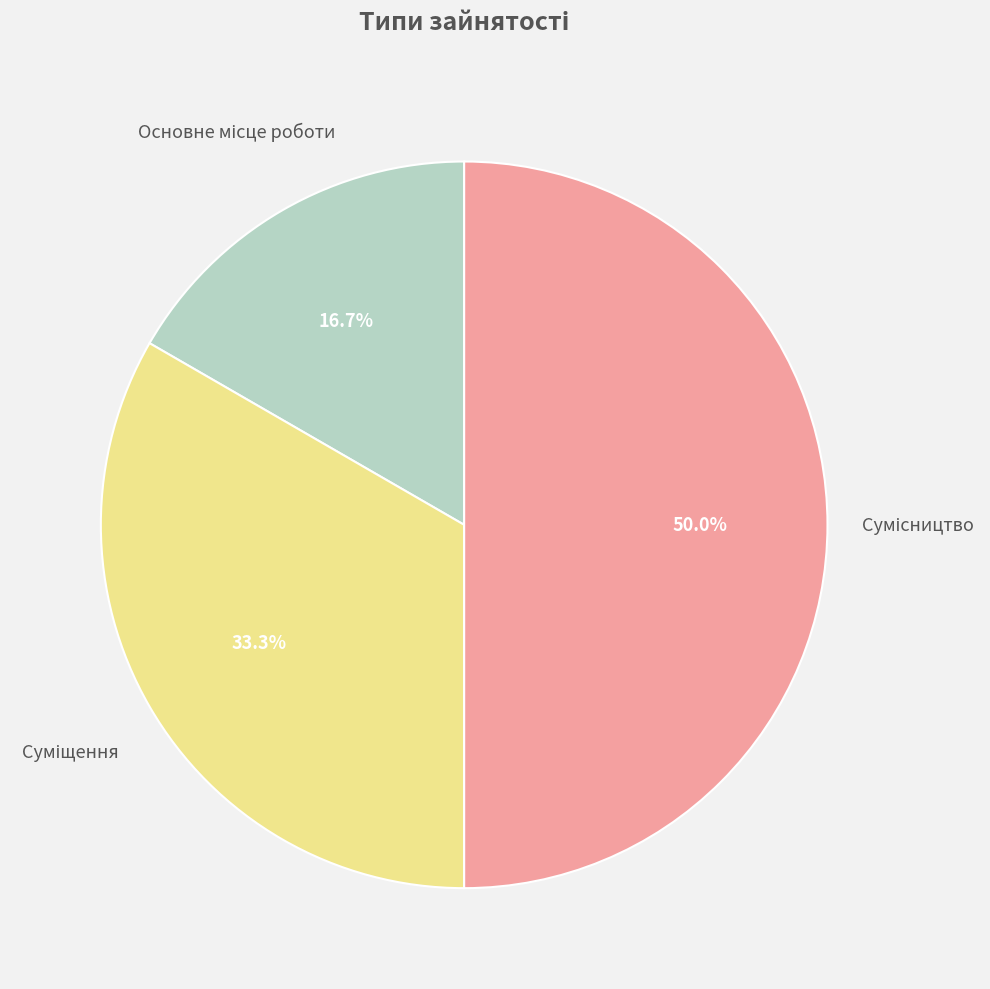

How many segments does this pie chart have?

3